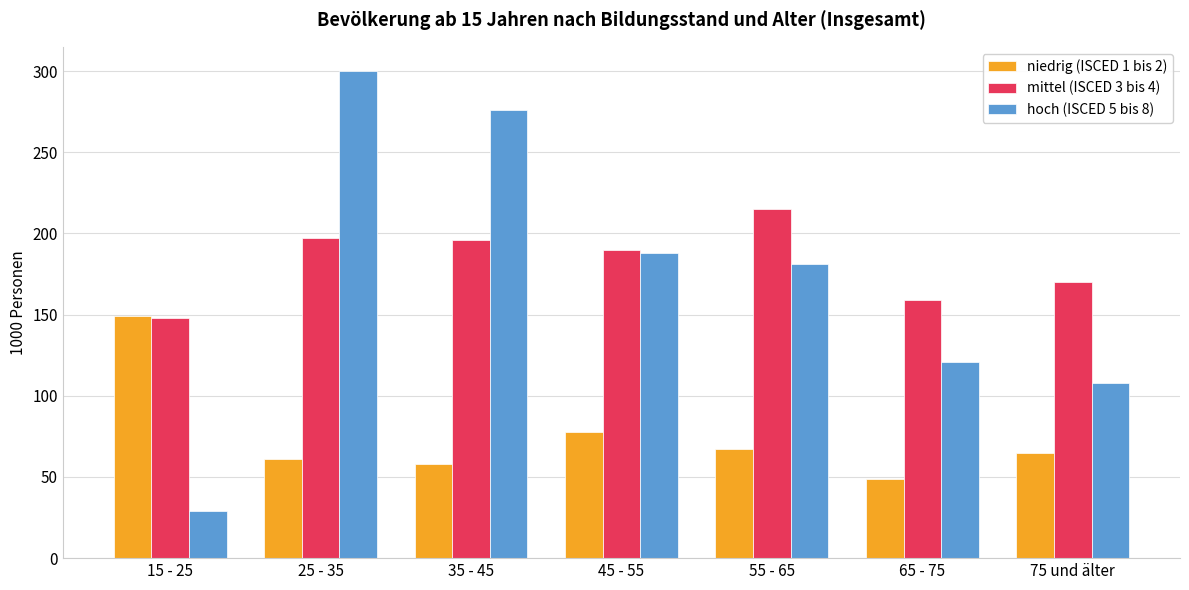

At which label does niedrig (ISCED 1 bis 2) first exceed 65?

15 - 25